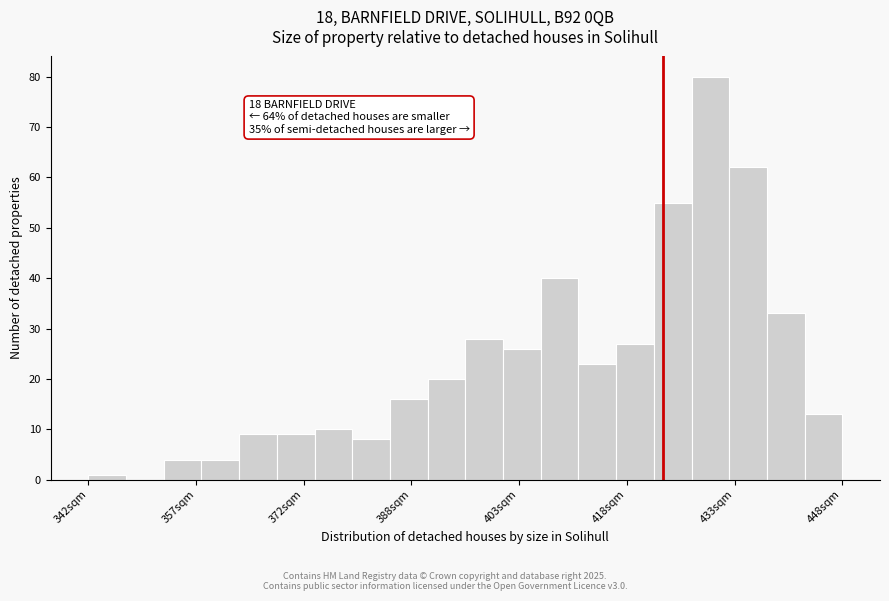

Read against the x-axis, roughly where is the centre of the tallest bar?

430